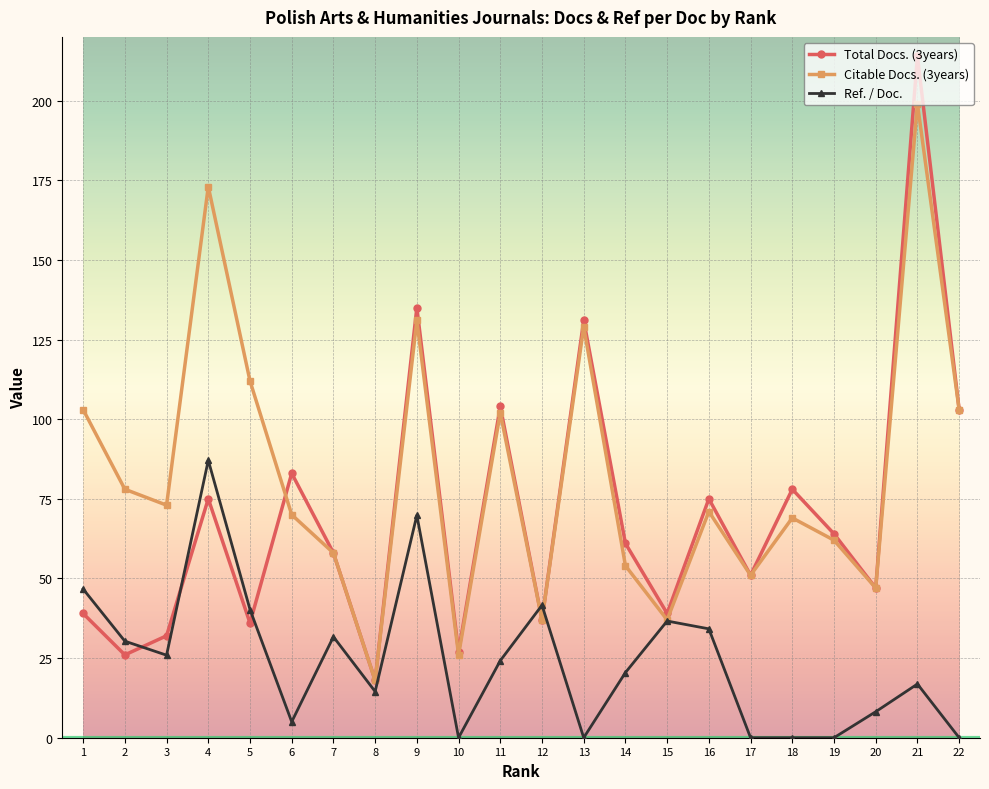

Which category has the highest value across all series?

21